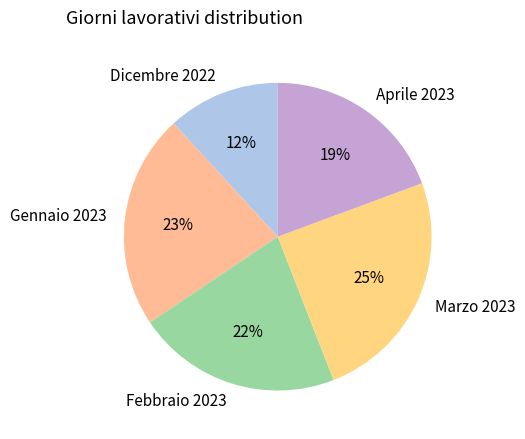

To the nearest percent, what percentage of the pie is Gennaio 2023?

23%